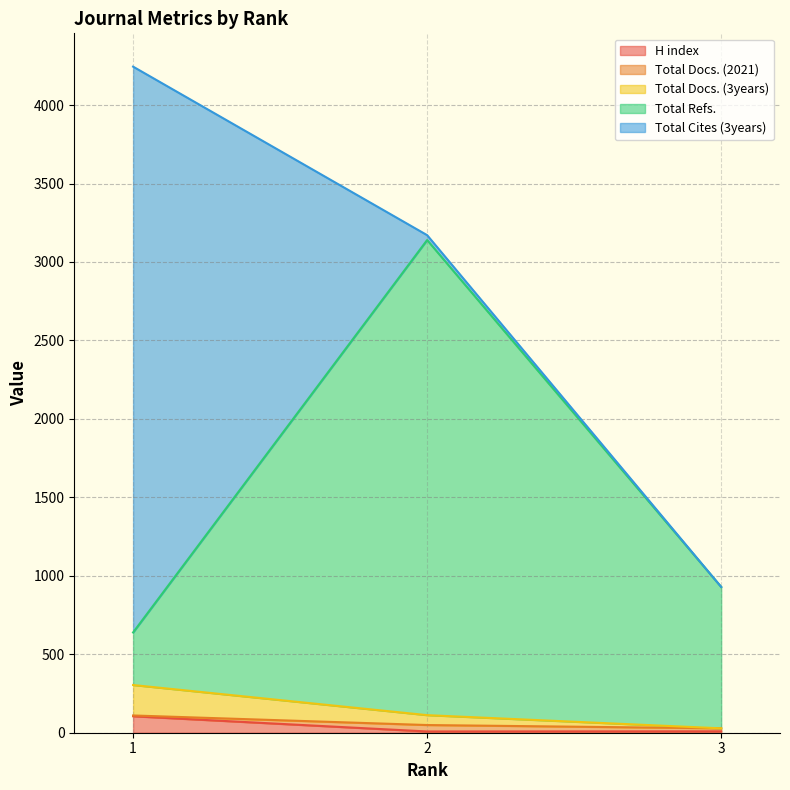

True or false: Total Refs. has a value of 929 at 3.

True